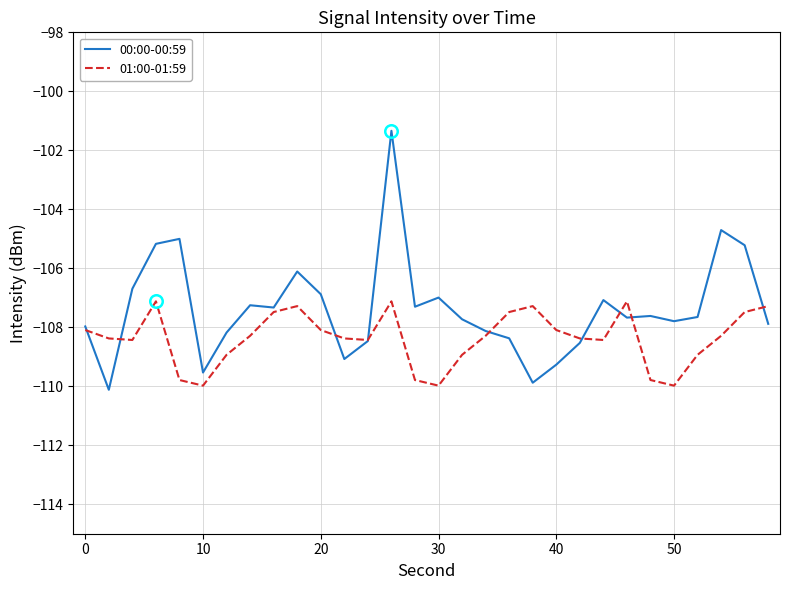

What is the minimum value for 01:00-01:59?

-110.0